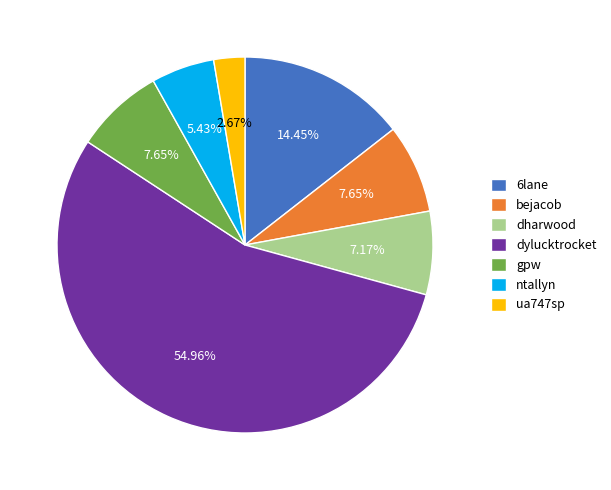

Which category accounts for the majority?

dylucktrocket